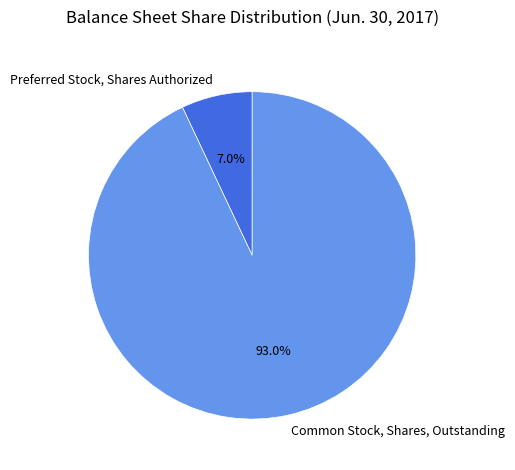

Is it true that Preferred Stock, Shares Authorized is 7% of the pie?

True